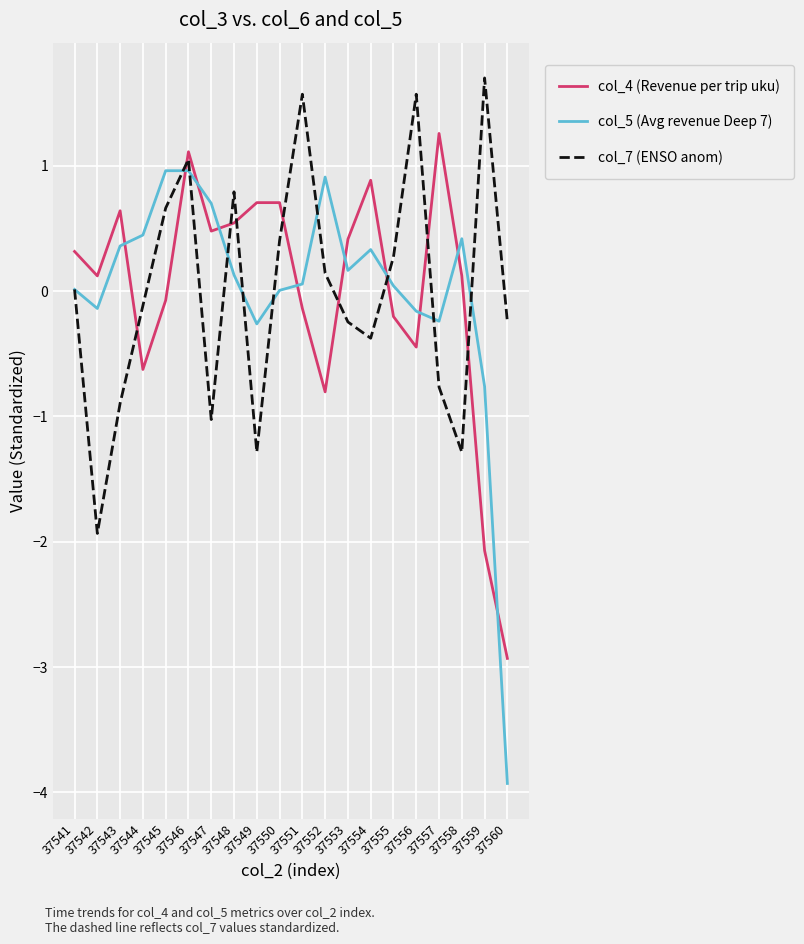

What is the greatest value displayed?

1.7